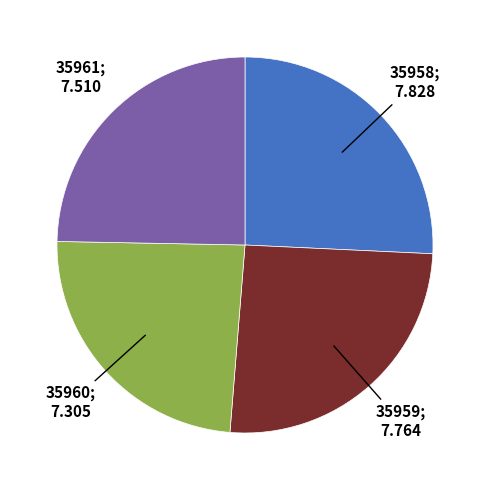

Is there a majority slice in this chart?

No